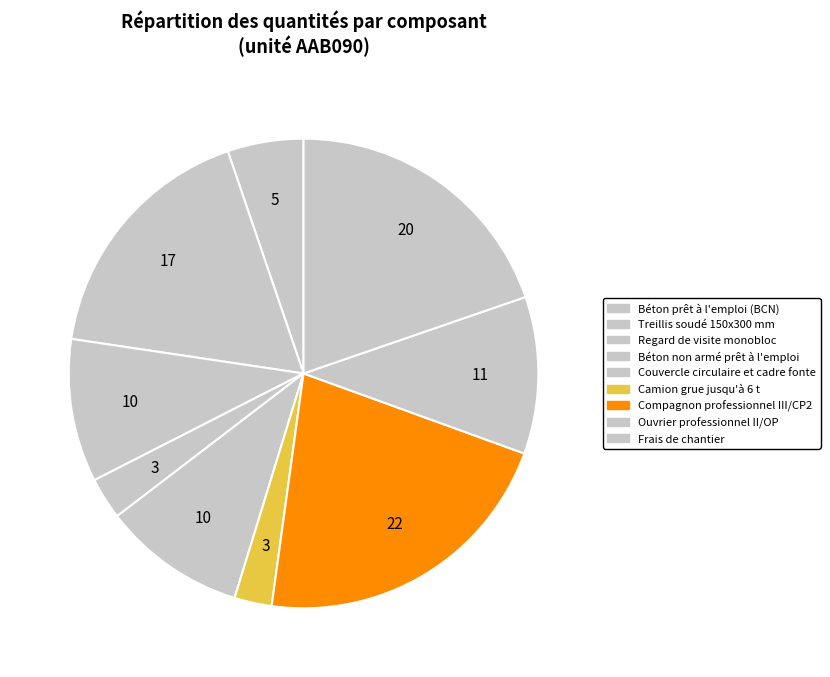

Is it true that Béton non armé prêt à l'emploi is 1% of the pie?

False